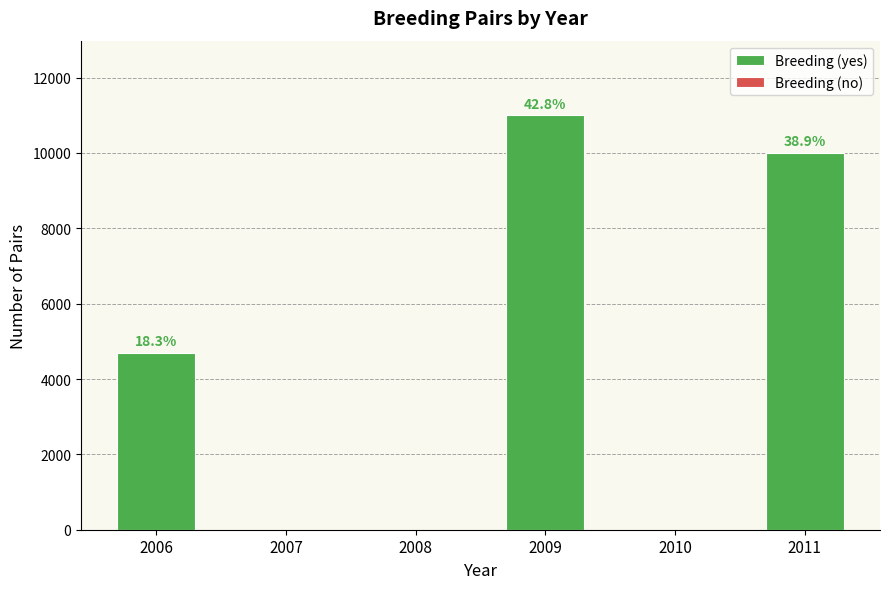

Which category has the lowest value across all series?

2007